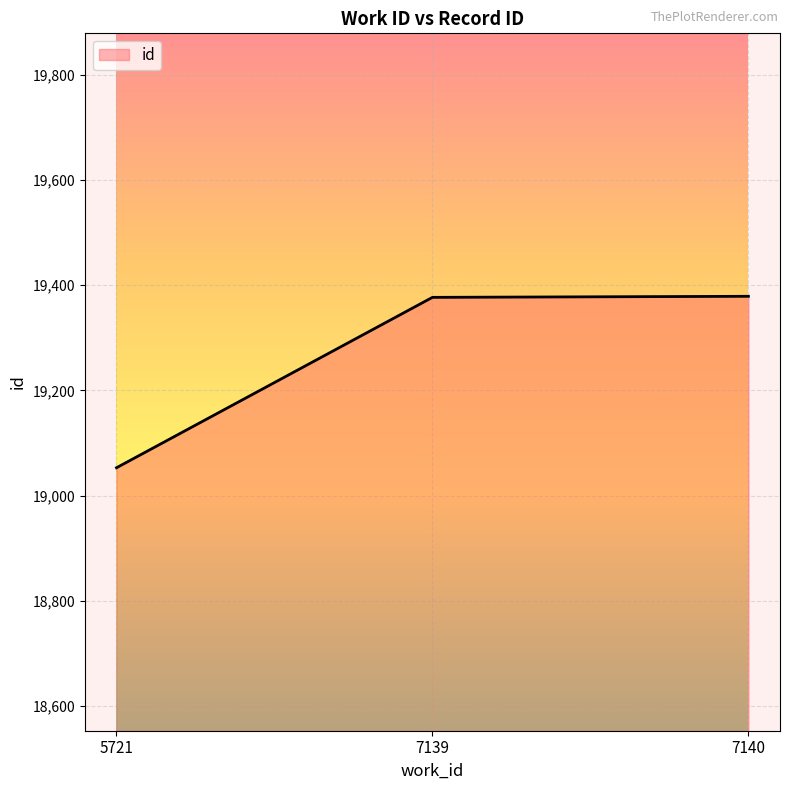

At which label is the value closest to 19216?

7139